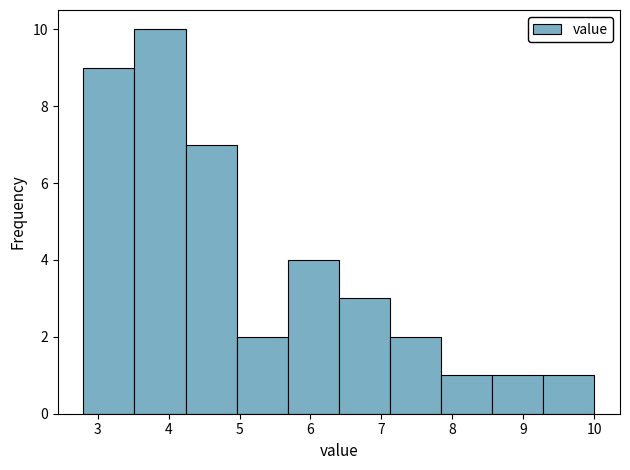

Reading left to right, list every bar in this chart as the range it spans on the x-axis followed by its height. Neither the bar edges nor the heights are printed on the chart, so give them approximately, as read against the axes.

2.80 to 3.52: 9
3.52 to 4.24: 10
4.24 to 4.96: 7
4.96 to 5.68: 2
5.68 to 6.40: 4
6.40 to 7.12: 3
7.12 to 7.84: 2
7.84 to 8.56: 1
8.56 to 9.28: 1
9.28 to 10.00: 1